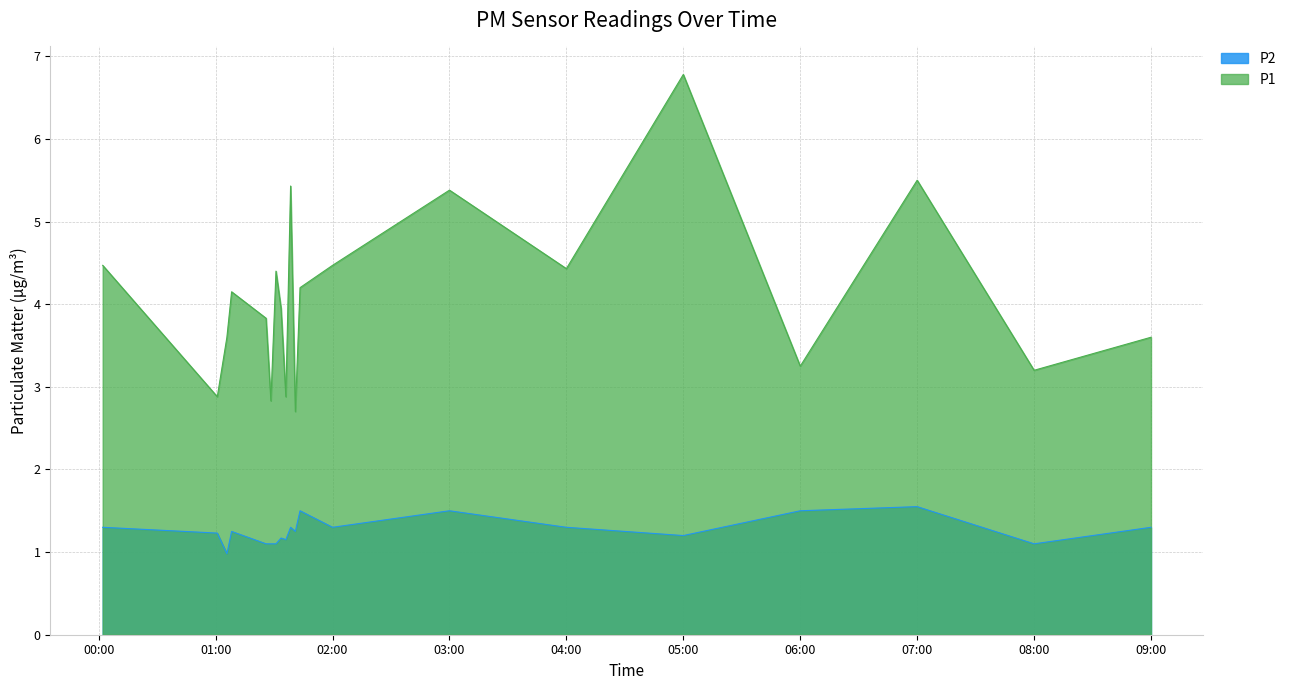

What is the maximum value shown in the chart?

6.8